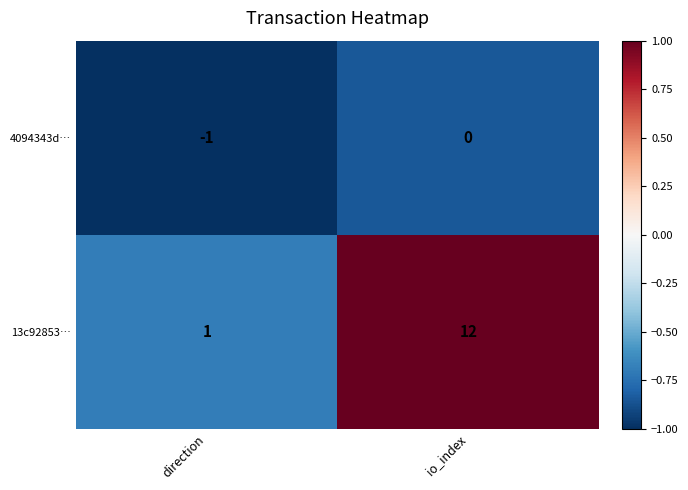

What is the difference between the maximum and minimum values in the 13c92853… series?

11